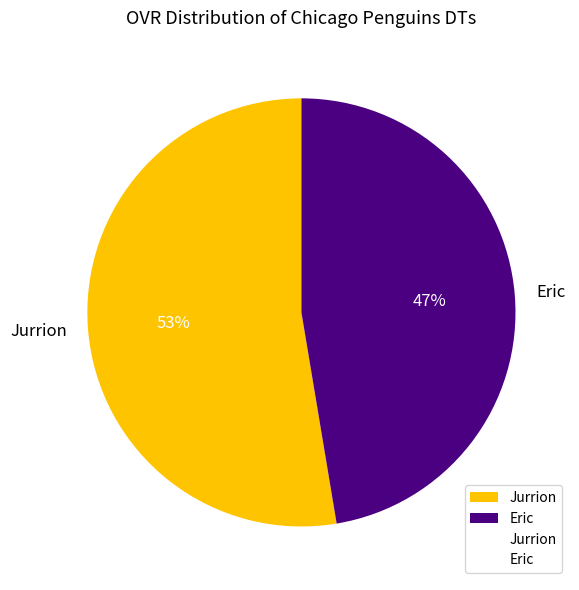

Which slice is the smallest?

Eric